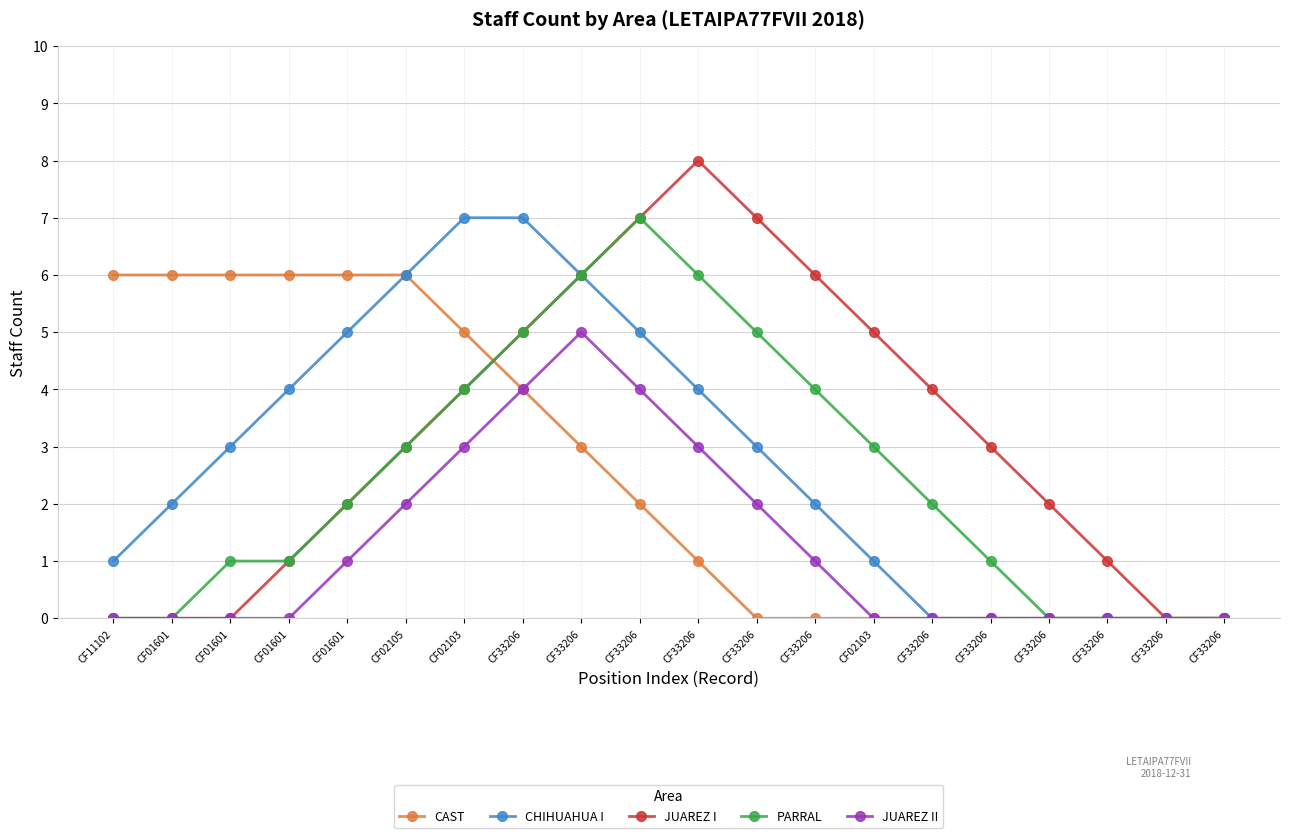

How many distinct data groups are displayed?

5